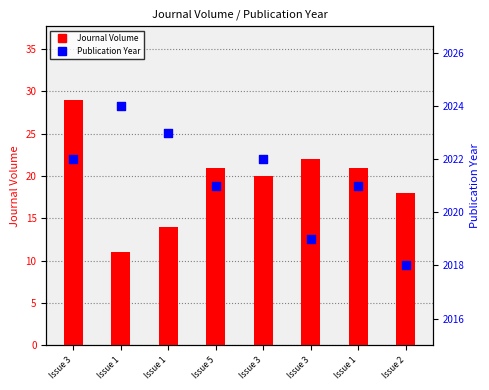

At which category is the sum across all series the highest?

Issue 3